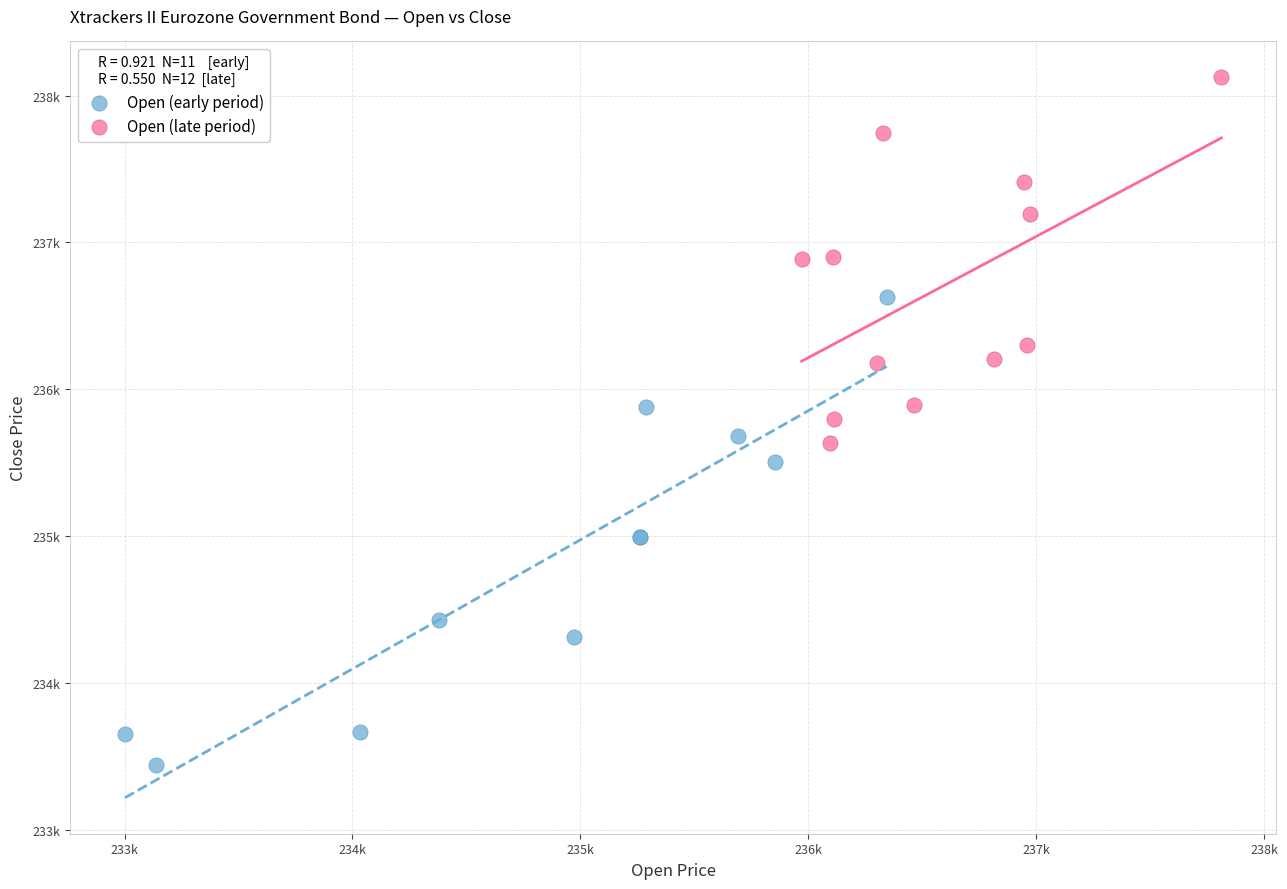

What are all the series names shown in the legend?

Open (early period), Open (late period)